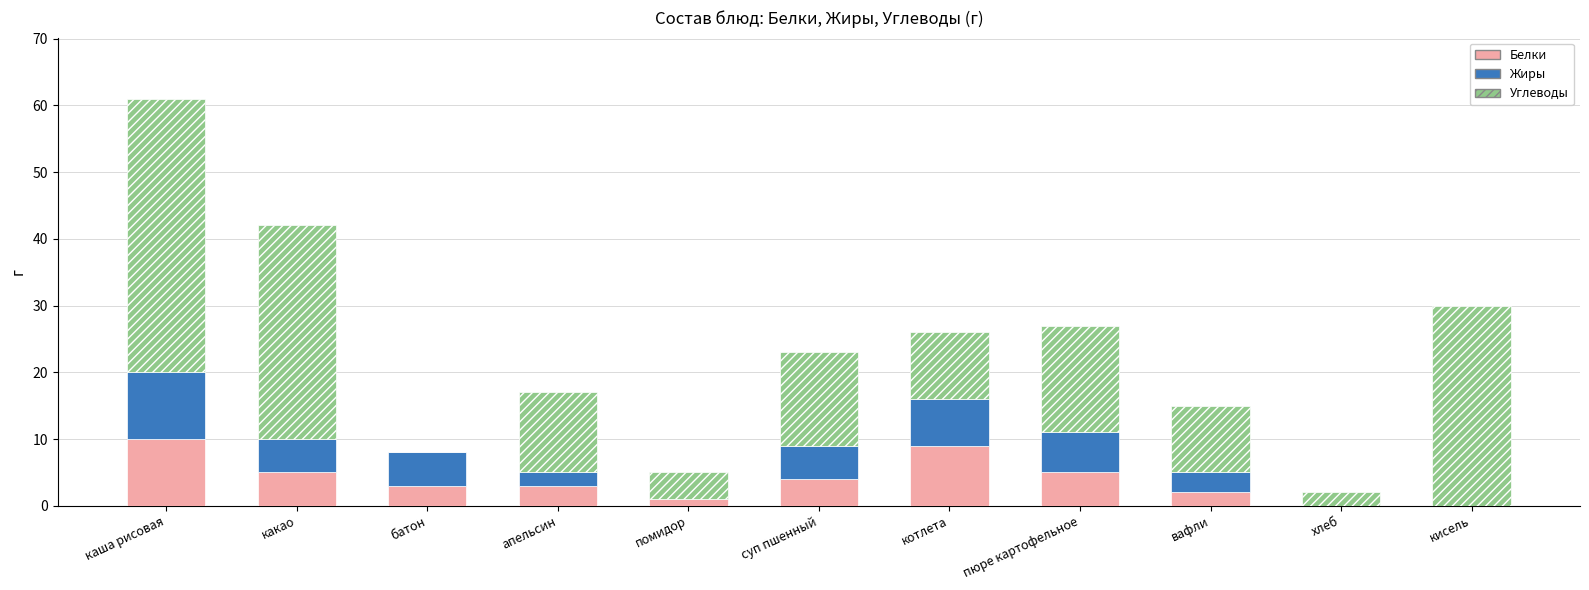

What is the maximum value for Белки?

10